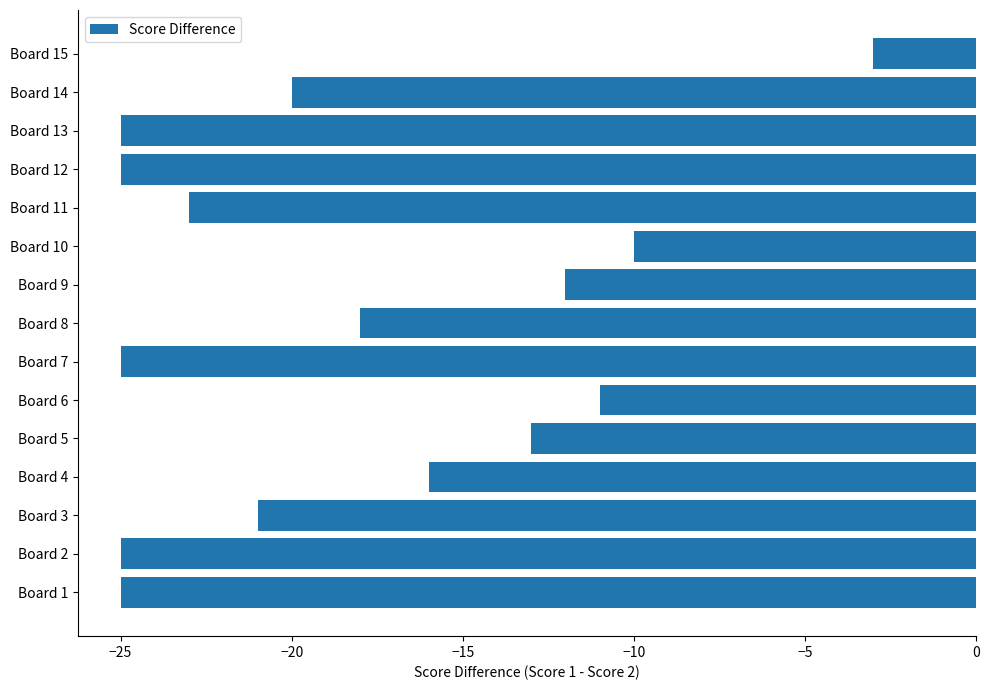

Between Board 10 and Board 6, which is larger?

Board 10